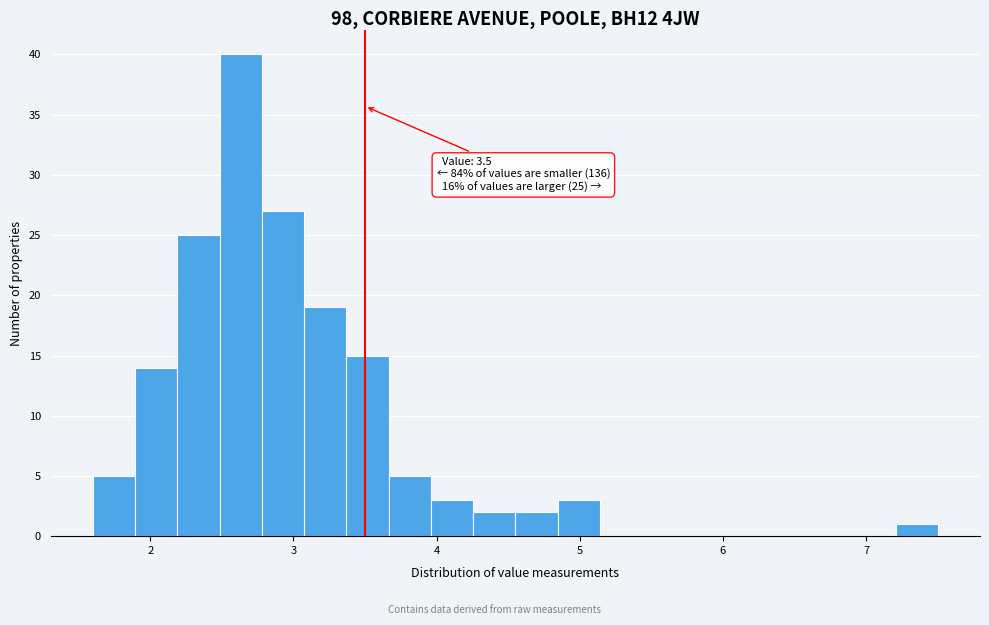

Read against the x-axis, roughly where is the centre of the tallest bar?

2.6